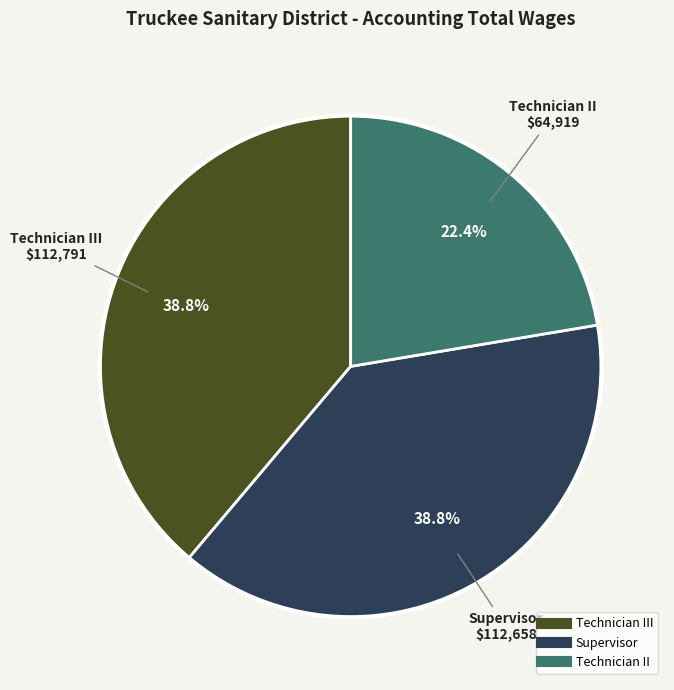

Is there a majority slice in this chart?

No